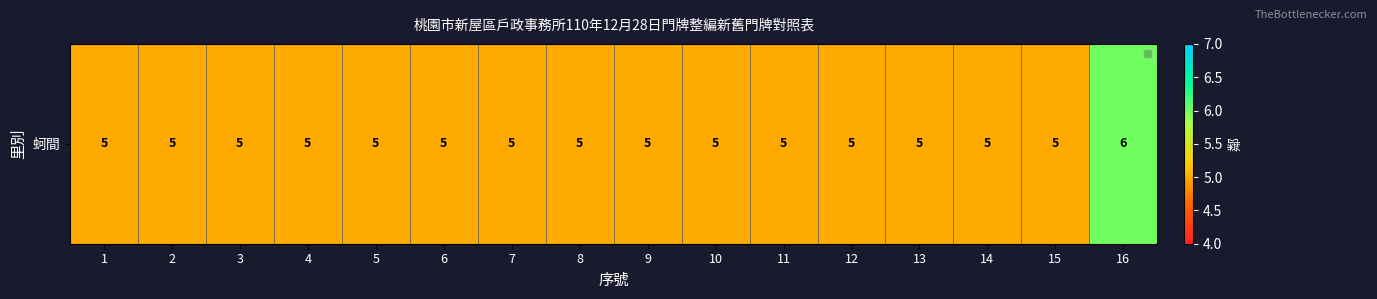

Rank the categories by value from highest to lowest.

16, 1, 2, 3, 4, 5, 6, 7, 8, 9, 10, 11, 12, 13, 14, 15